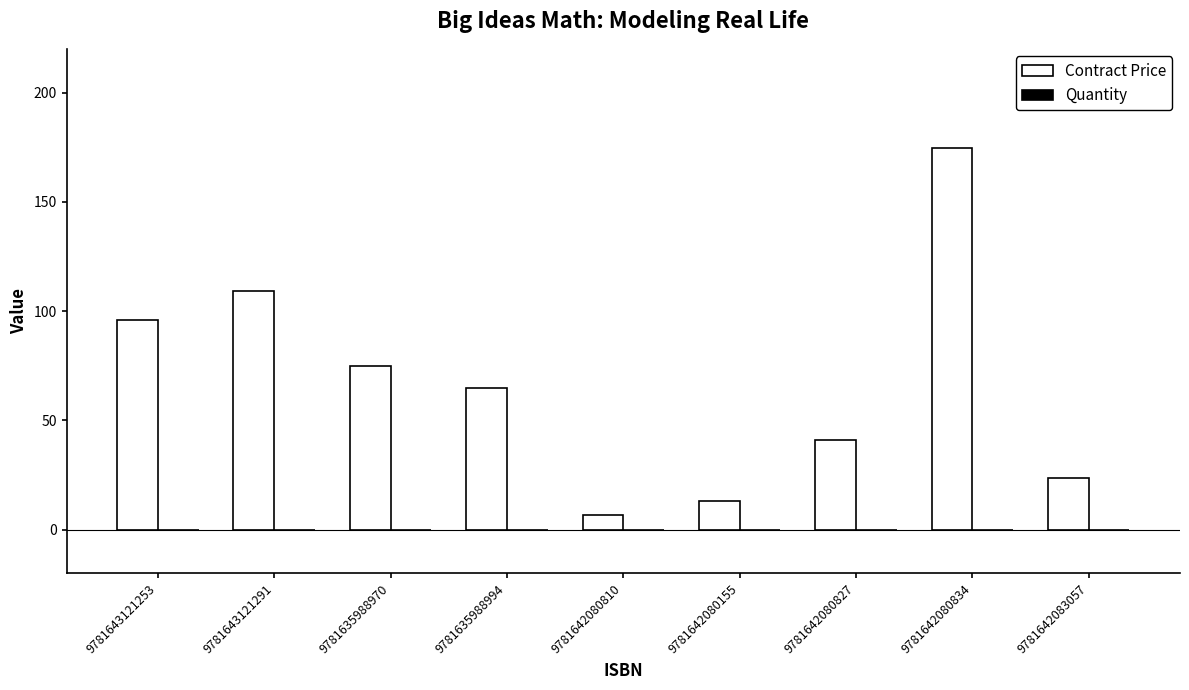

Count the number of categories in the chart.

9